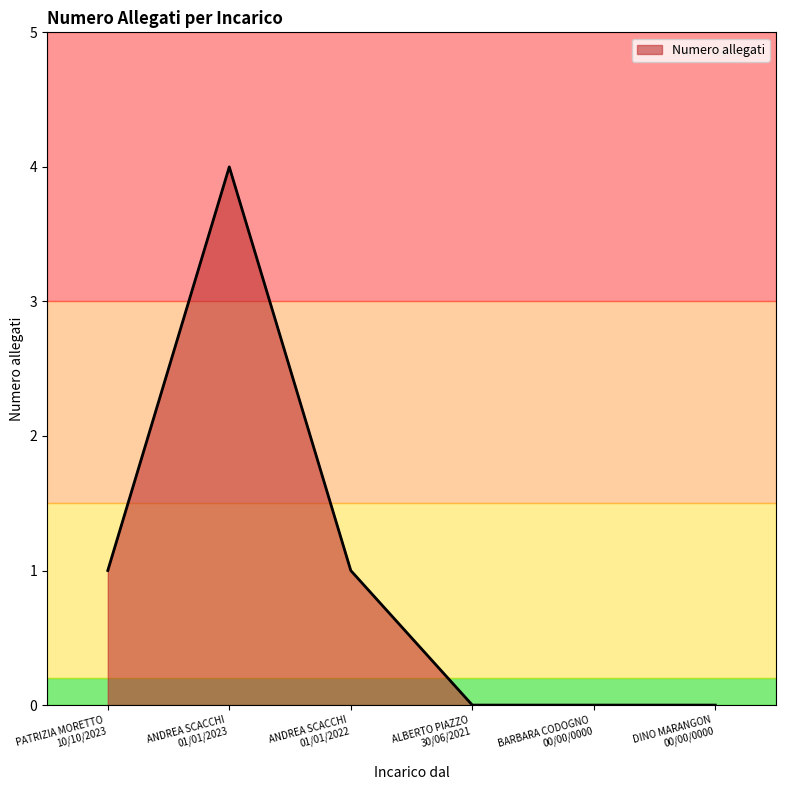

What is the maximum value shown in the chart?

4